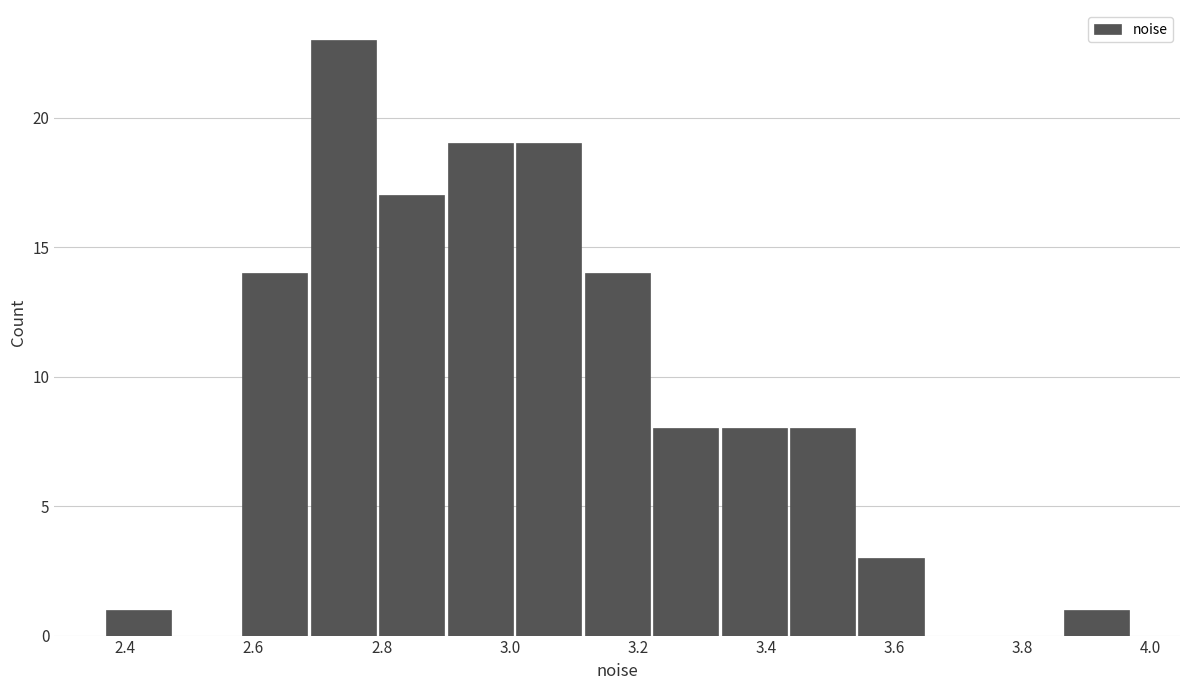

Reading left to right, list every bar in this chart as the range it spans on the x-axis followed by its height. Neither the bar edges nor the heights are printed on the chart, so give them approximately, as read against the axes.

2.36 to 2.48: 1
2.48 to 2.58: 0
2.58 to 2.68: 14
2.68 to 2.80: 23
2.80 to 2.90: 17
2.90 to 3.00: 19
3.00 to 3.12: 19
3.12 to 3.22: 14
3.22 to 3.32: 8
3.32 to 3.44: 8
3.44 to 3.54: 8
3.54 to 3.64: 3
3.64 to 3.76: 0
3.76 to 3.86: 0
3.86 to 3.96: 1